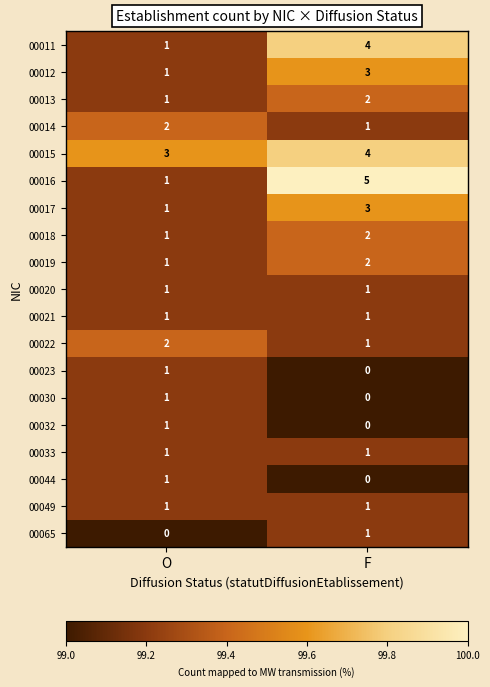

At which label is 00030 closest to 0?

F